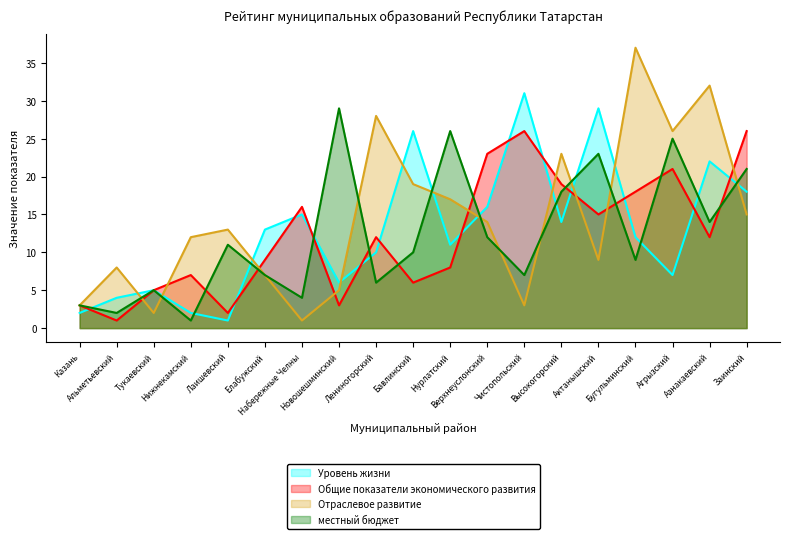

At how many categories does at least one series exceed 18?

12